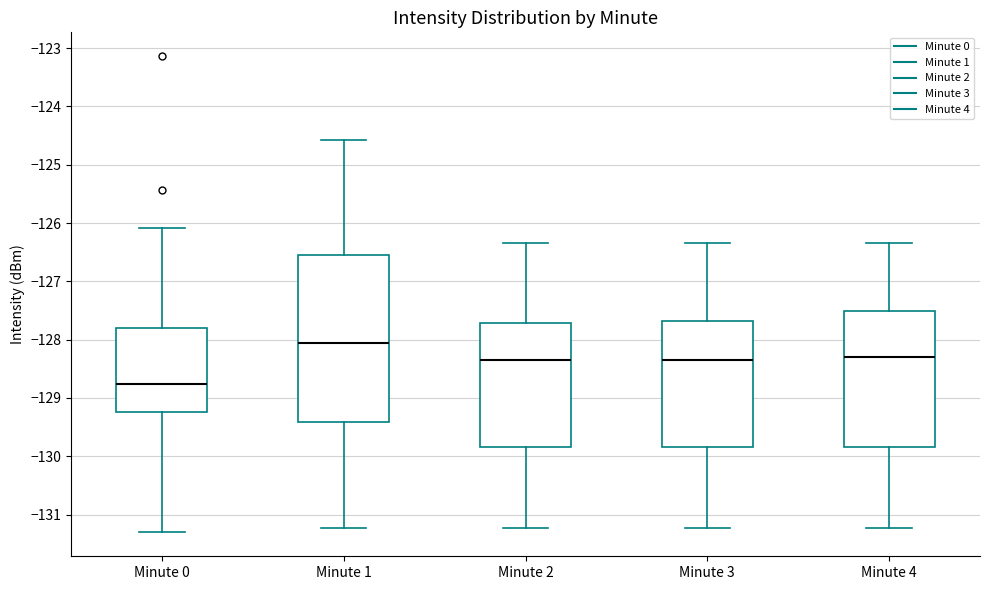

Which box is the tallest, from its lower edge to its upper edge?

Minute 1